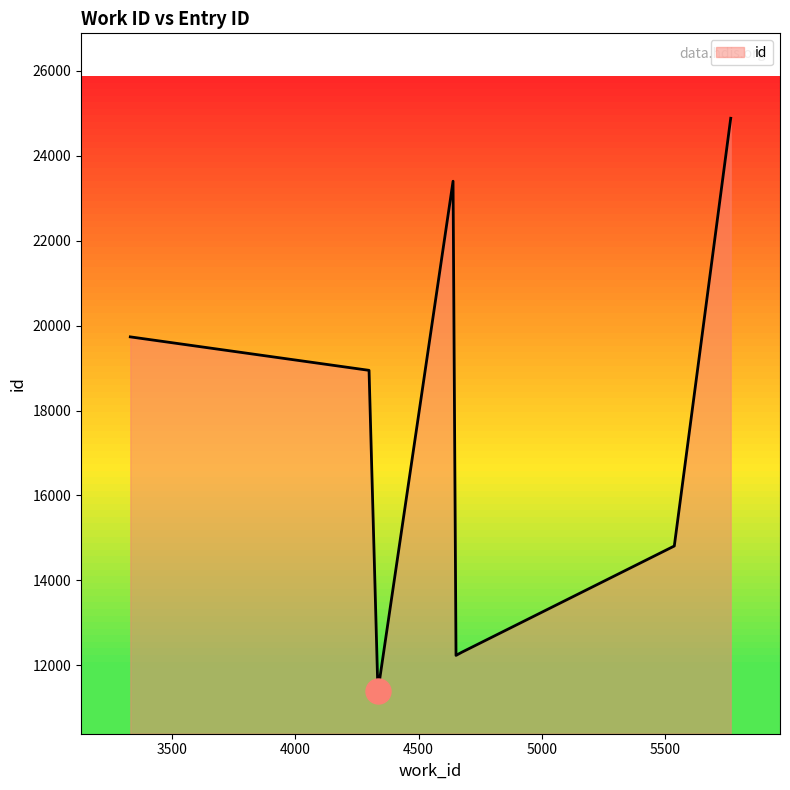

How many lines are shown in the chart?

1